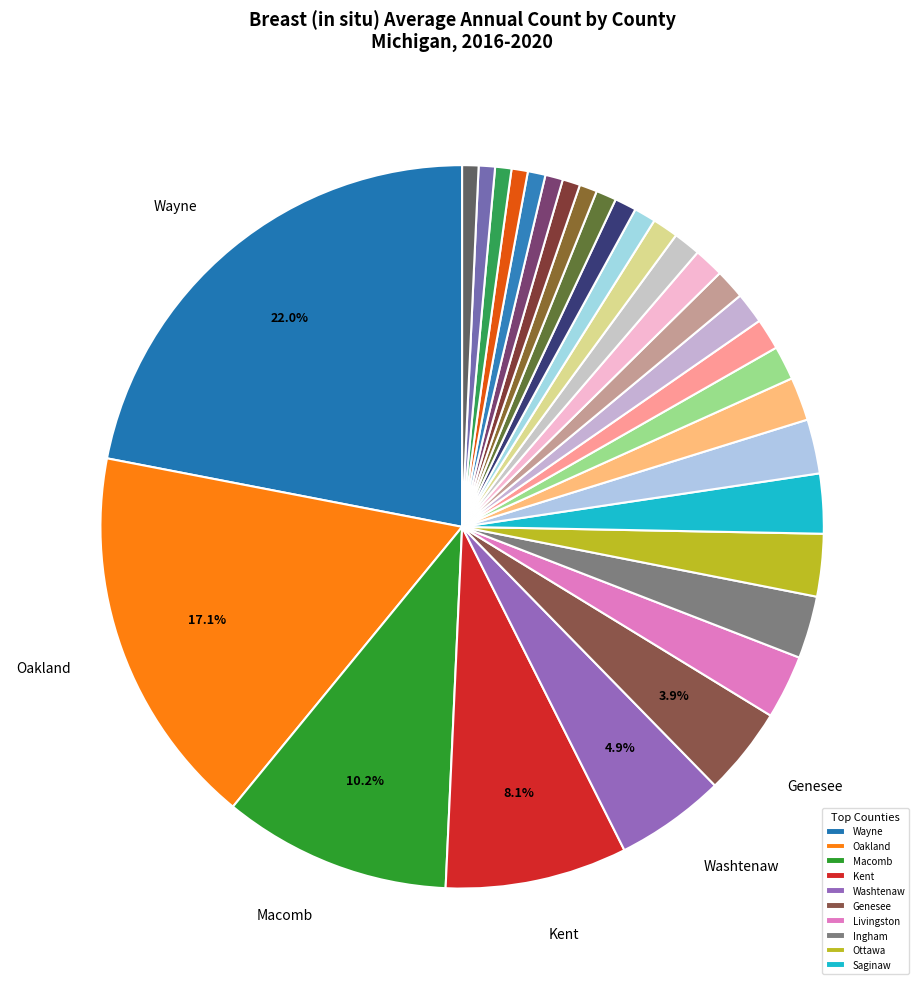

To the nearest percent, what is the difference between the largest and smallest slice percentages?

21%